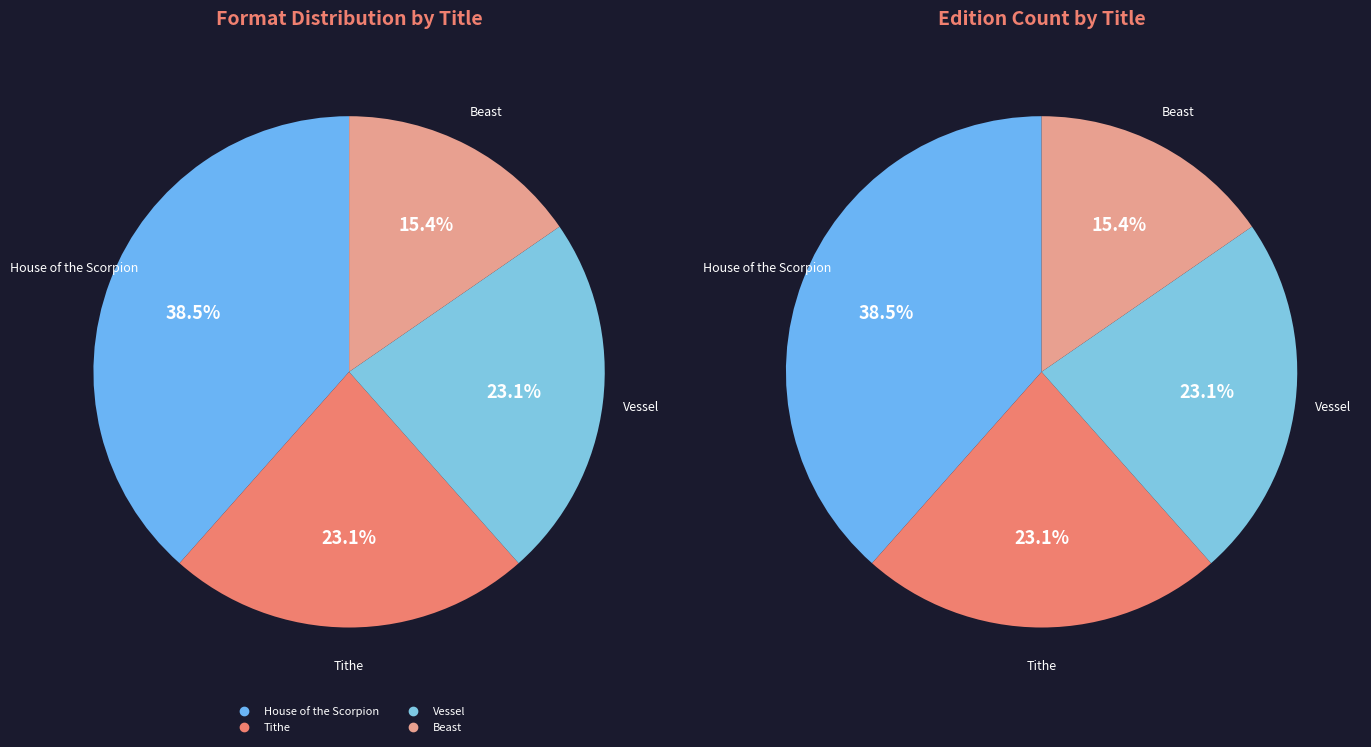

How many slices are in this pie chart?

4